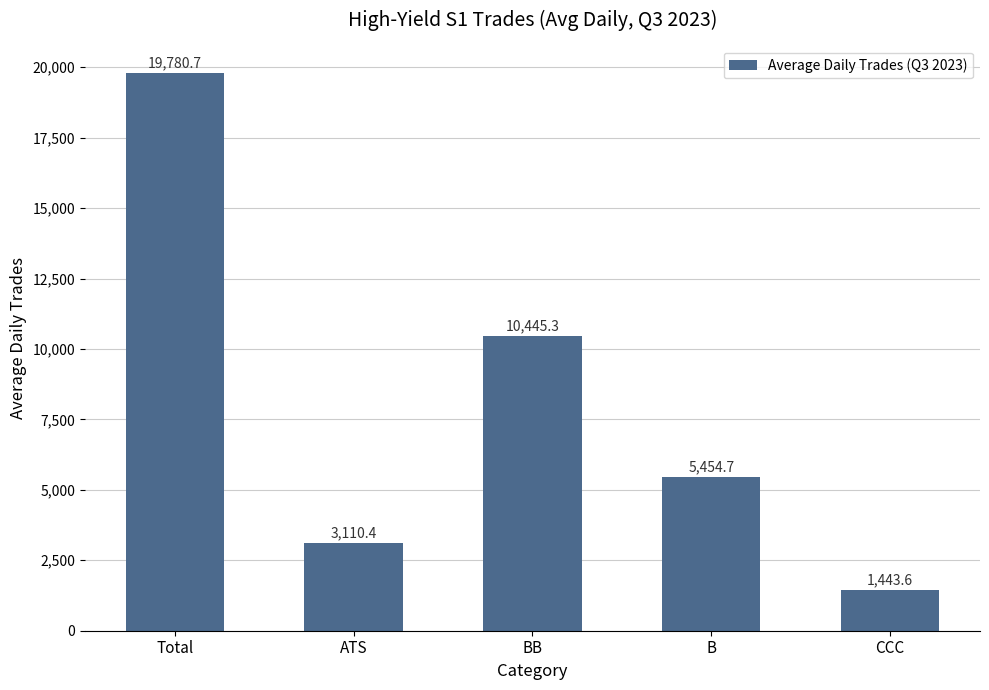

Reading right to left, extract all data points from this chart.

CCC=1443.6	B=5454.7	BB=10445.3	ATS=3110.4	Total=19780.7